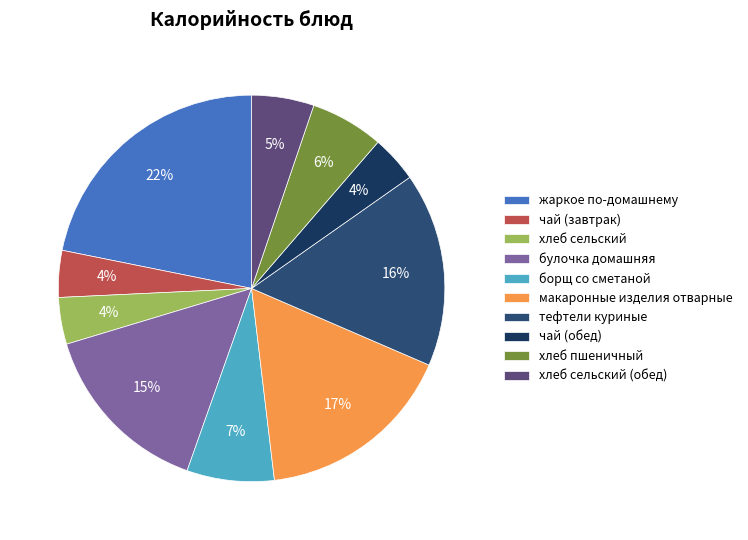

Count the number of slices in the pie.

10